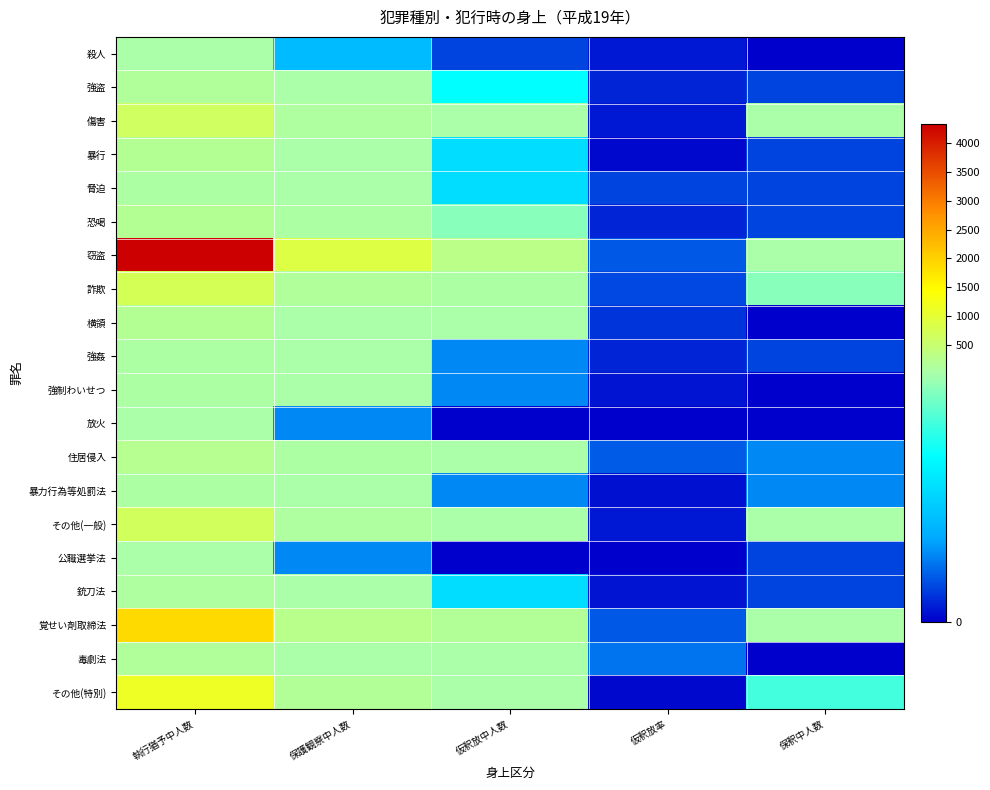

Reading right to left, extract all data points from this chart.

殺人: 保釈中人数=0.0	仮釈放率=0.4	仮釈放中人数=1.0	保護観察中人数=3.0	執行猶予中人数=18.0
強盗: 保釈中人数=1.0	仮釈放率=0.5	仮釈放中人数=5.0	保護観察中人数=32.0	執行猶予中人数=141.0
傷害: 保釈中人数=8.0	仮釈放率=0.4	仮釈放中人数=24.0	保護観察中人数=106.0	執行猶予中人数=641.0
暴行: 保釈中人数=1.0	仮釈放率=0.2	仮釈放中人数=4.0	保護観察中人数=34.0	執行猶予中人数=201.0
脅迫: 保釈中人数=1.0	仮釈放率=1.0	仮釈放中人数=4.0	保護観察中人数=16.0	執行猶予中人数=63.0
恐喝: 保釈中人数=1.0	仮釈放率=0.6	仮釈放中人数=7.0	保護観察中人数=44.0	執行猶予中人数=189.0
窃盗: 保釈中人数=30.0	仮釈放率=1.3	仮釈放中人数=310.0	保護観察中人数=882.0	執行猶予中人数=4334.0
詐欺: 保釈中人数=7.0	仮釈放率=1.1	仮釈放中人数=53.0	保護観察中人数=114.0	執行猶予中人数=723.0
横領: 保釈中人数=0.0	仮釈放率=0.8	仮釈放中人数=8.0	保護観察中人数=33.0	執行猶予中人数=204.0
強姦: 保釈中人数=1.0	仮釈放率=0.6	仮釈放中人数=2.0	保護観察中人数=9.0	執行猶予中人数=49.0
強制わいせつ: 保釈中人数=0.0	仮釈放率=0.3	仮釈放中人数=2.0	保護観察中人数=11.0	執行猶予中人数=70.0
放火: 保釈中人数=0.0	仮釈放率=0.0	仮釈放中人数=0.0	保護観察中人数=2.0	執行猶予中人数=13.0
住居侵入: 保釈中人数=2.0	仮釈放率=1.4	仮釈放中人数=19.0	保護観察中人数=51.0	執行猶予中人数=214.0
暴力行為等処罰法: 保釈中人数=2.0	仮釈放率=0.3	仮釈放中人数=2.0	保護観察中人数=8.0	執行猶予中人数=70.0
その他(一般): 保釈中人数=9.0	仮釈放率=0.4	仮釈放中人数=23.0	保護観察中人数=99.0	執行猶予中人数=663.0
公職選挙法: 保釈中人数=1.0	仮釈放率=0.0	仮釈放中人数=0.0	保護観察中人数=2.0	執行猶予中人数=8.0
銃刀法: 保釈中人数=1.0	仮釈放率=0.3	仮釈放中人数=4.0	保護観察中人数=15.0	執行猶予中人数=91.0
覚せい剤取締法: 保釈中人数=14.0	仮釈放率=1.3	仮釈放中人数=151.0	保護観察中人数=246.0	執行猶予中人数=1879.0
毒劇法: 保釈中人数=0.0	仮釈放率=1.7	仮釈放中人数=15.0	保護観察中人数=26.0	執行猶予中人数=123.0
その他(特別): 保釈中人数=6.0	仮釈放率=0.2	仮釈放中人数=25.0	保護観察中人数=145.0	執行猶予中人数=1128.0